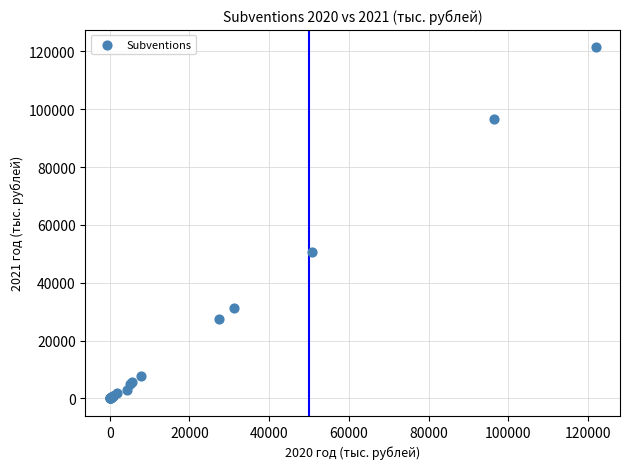

What Y value in the scatter plot is closest to 60727?

50778.6